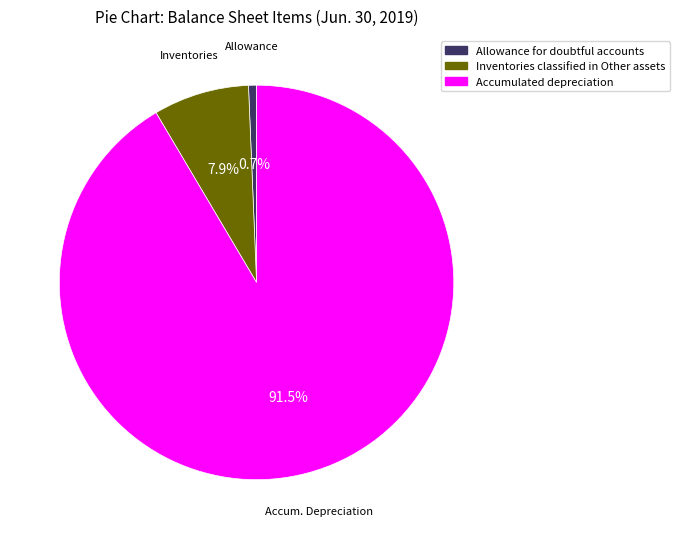

To the nearest percent, what is the difference between the Allowance for doubtful accounts and Inventories classified in Other assets slice percentages?

7%